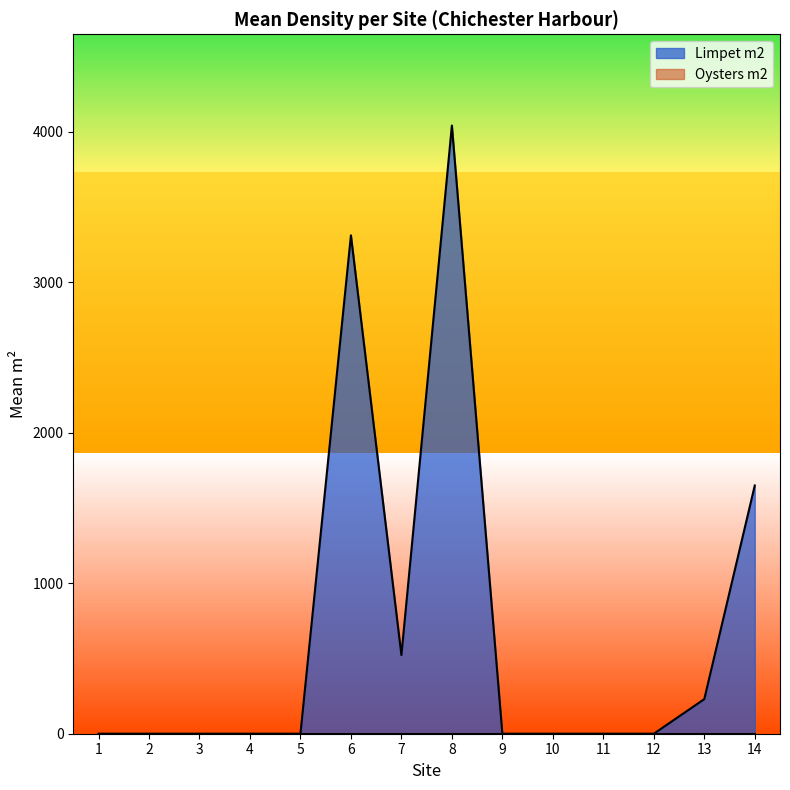

List the labels in order of value, smallest first.

1, 2, 3, 4, 5, 9, 10, 11, 12, 13, 7, 14, 6, 8